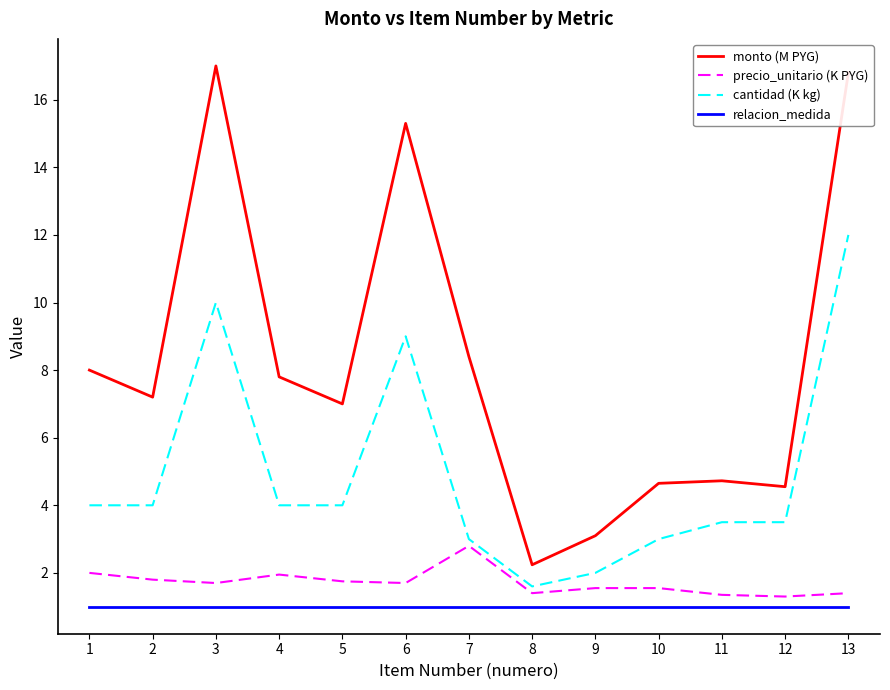

Which series has the widest spread of values?

monto (M PYG)